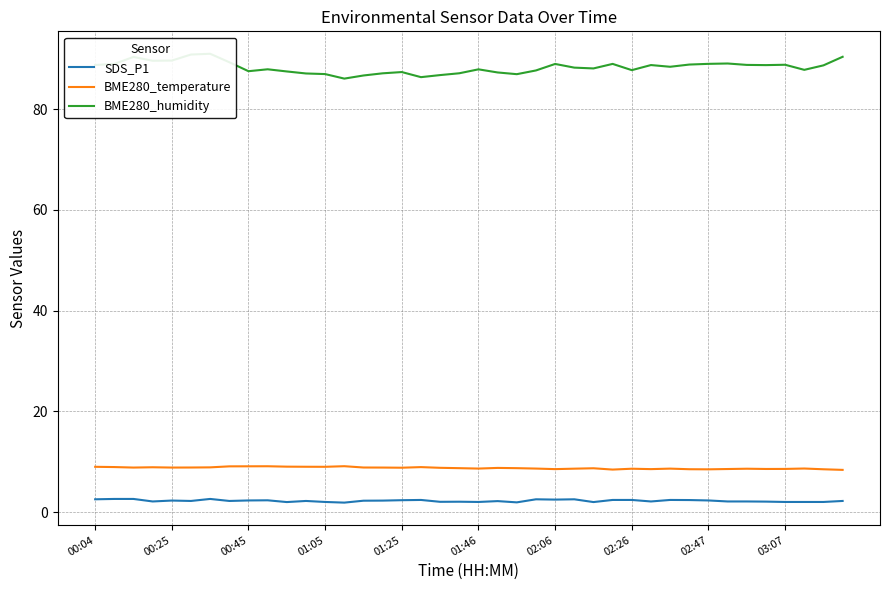

What is the maximum value for SDS_P1?

2.6